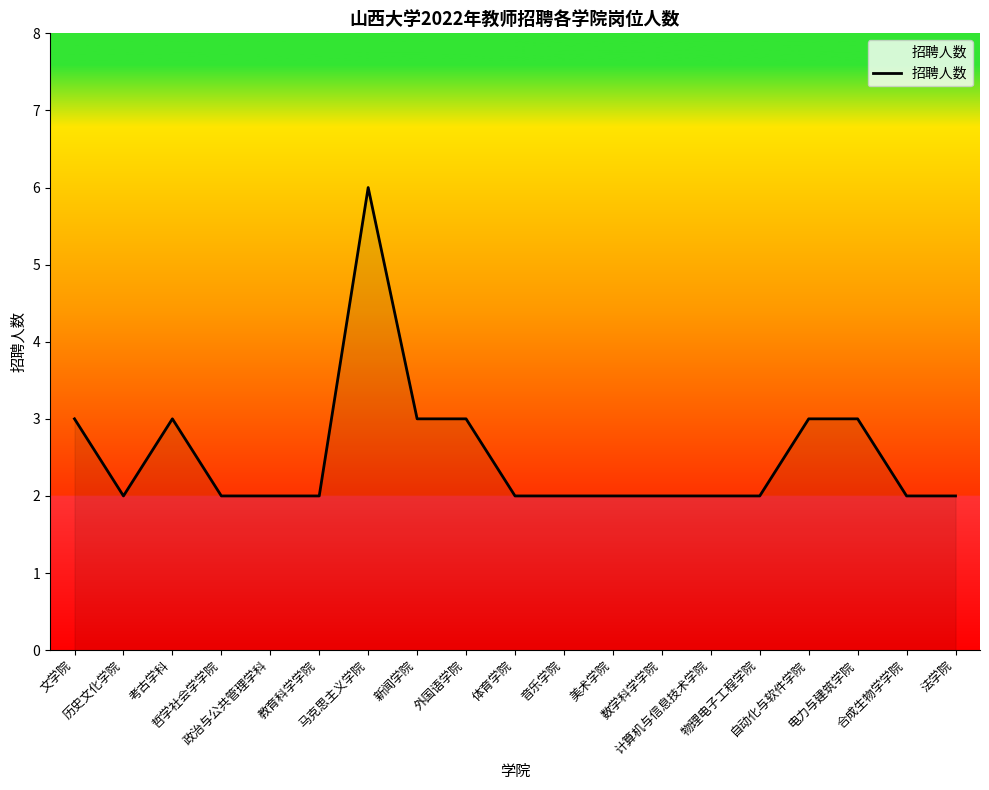

The chart shows a value of 2 at 数学科学学院. True or false?

True